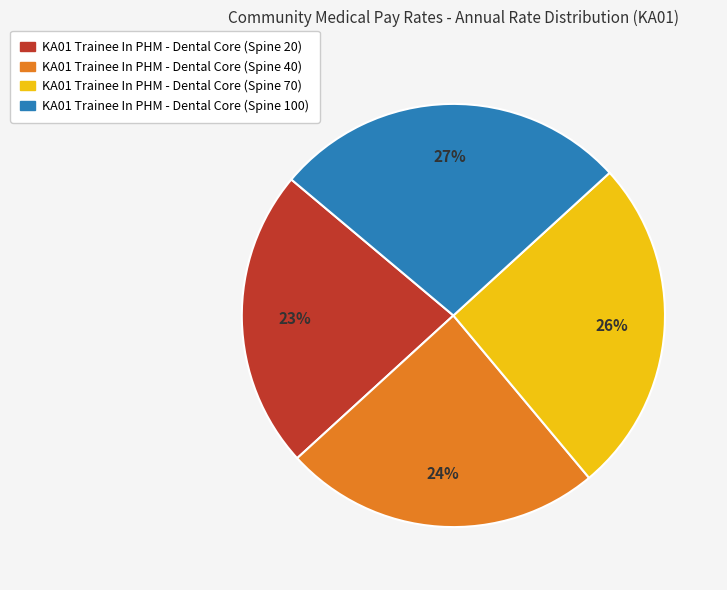

What is the largest slice in the pie chart?

KA01 Trainee In PHM - Dental Core (Spine 100)